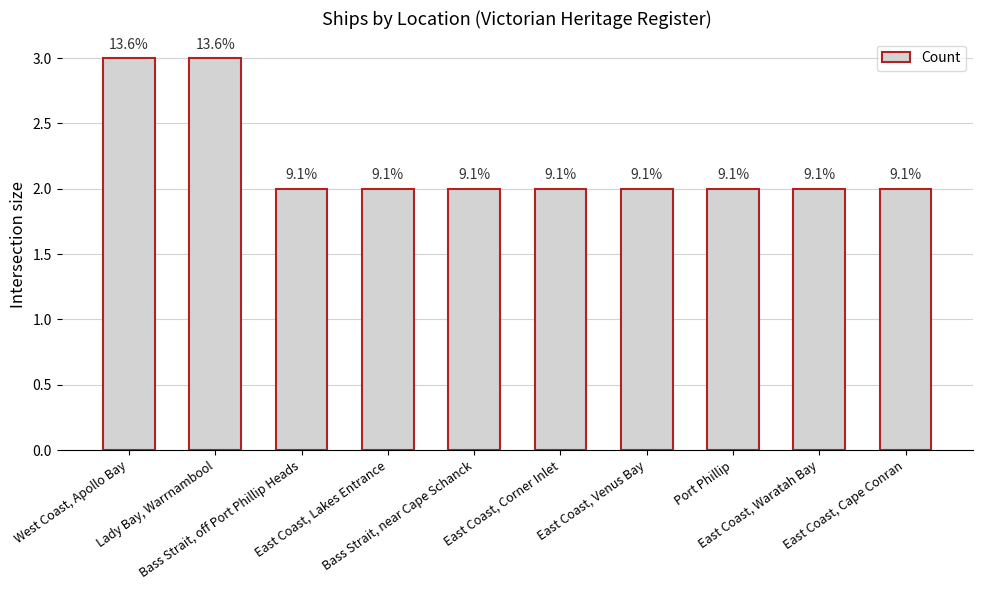

What position from the left is East Coast, Corner Inlet?

6